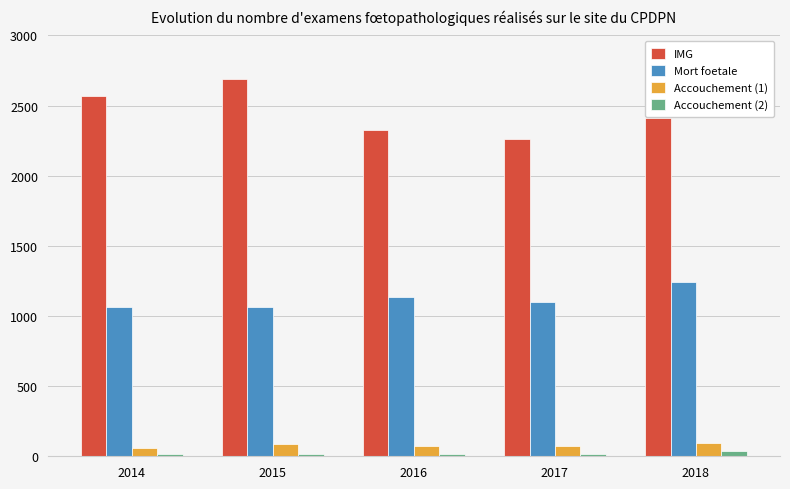

Is it true that IMG equals 2262 at 2017?

True